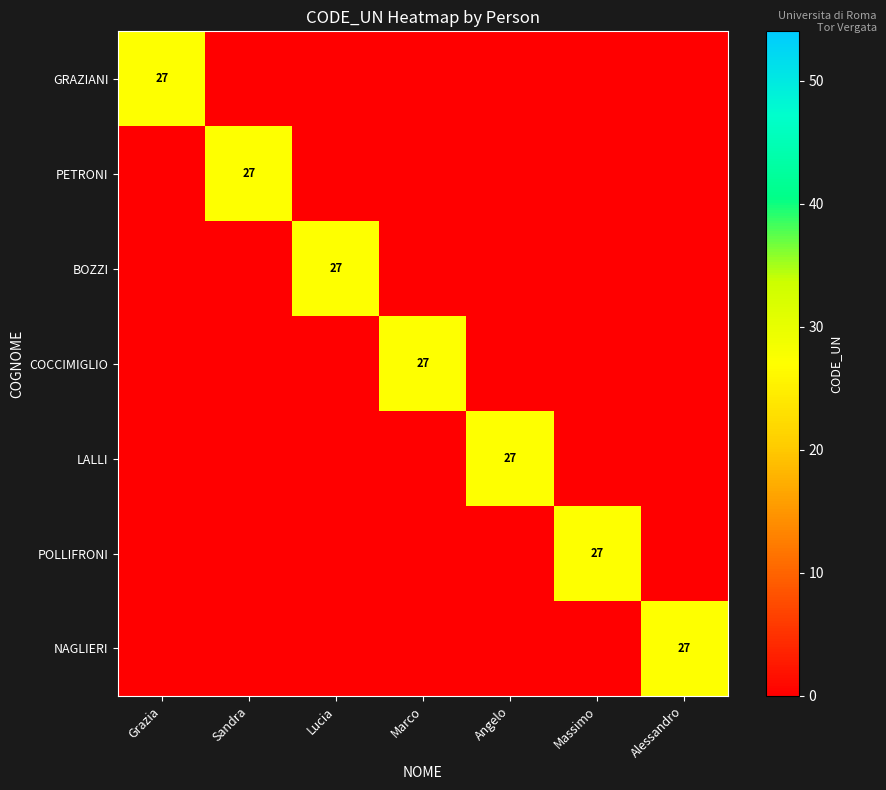

What is the total value across all series at Angelo?

27